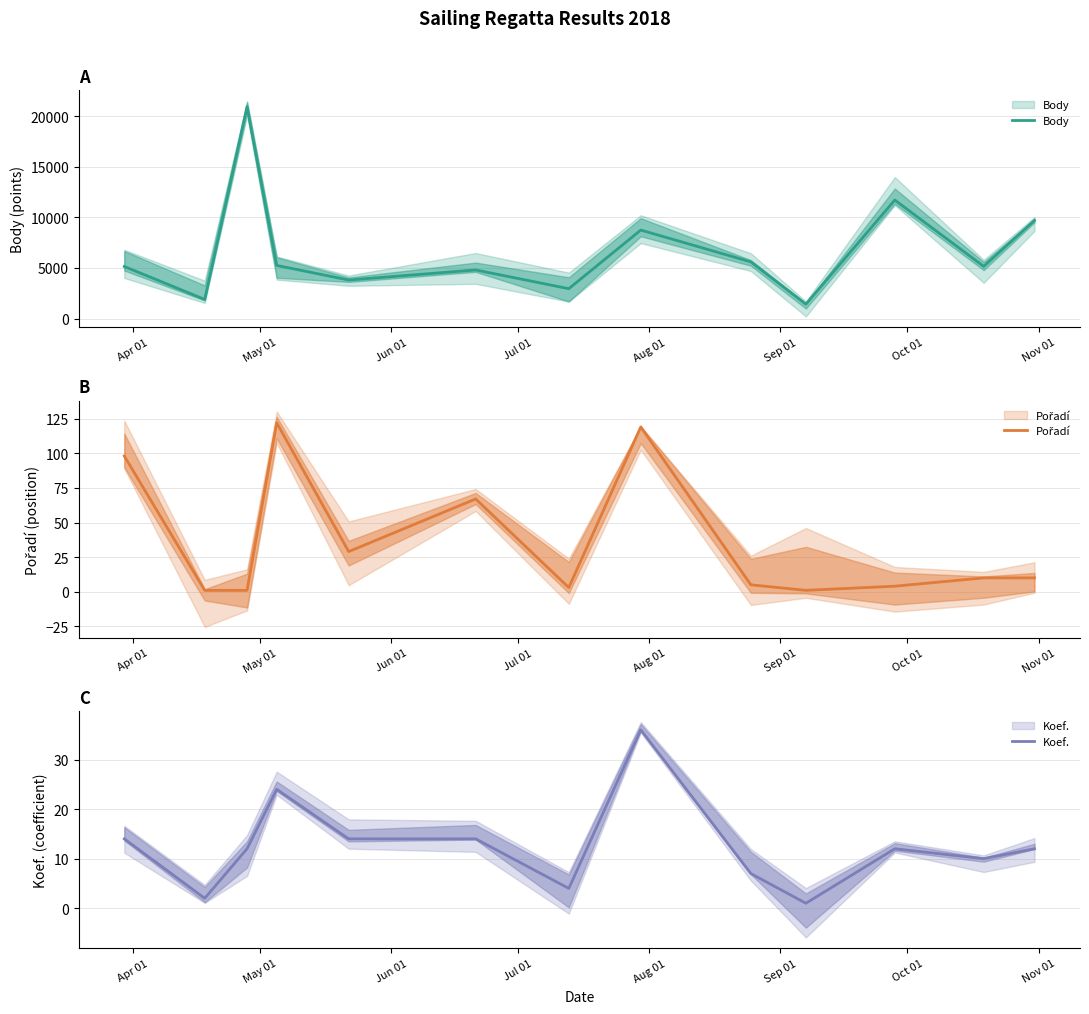

How many data points in Koef. are above 12?

5